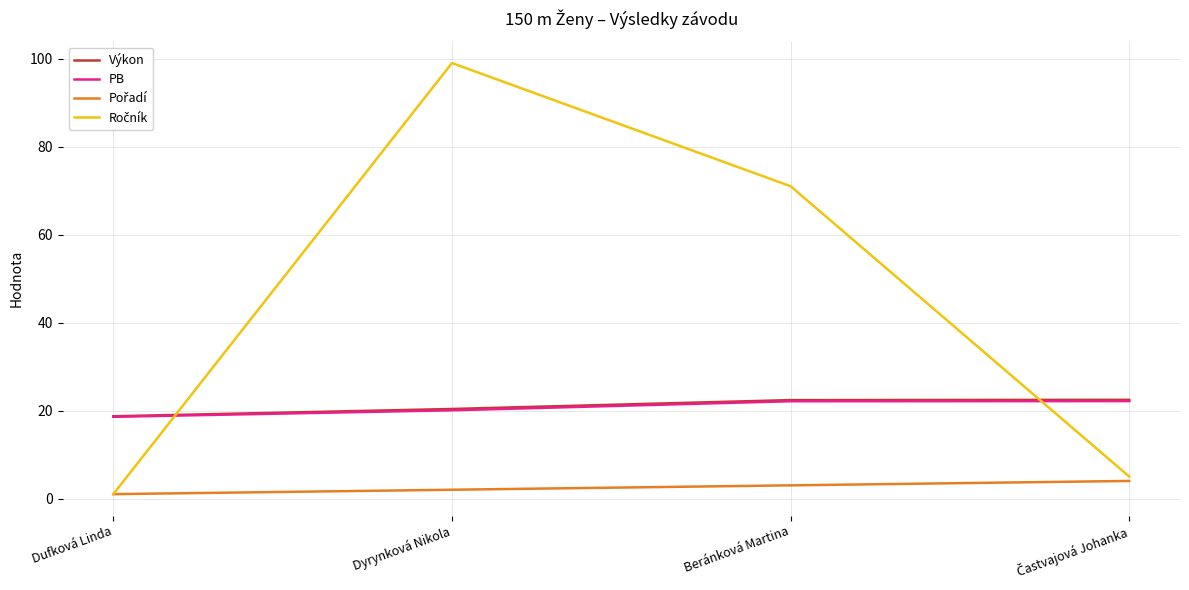

What is the spread (max minus min) of values at Beránková Martina?

68.0